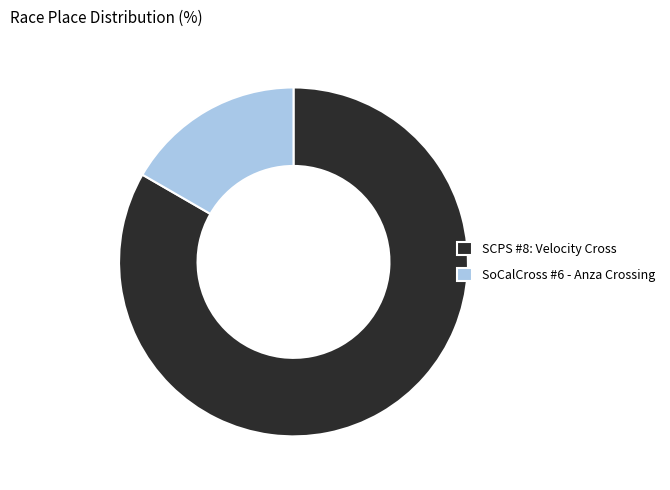

How many segments does this pie chart have?

2